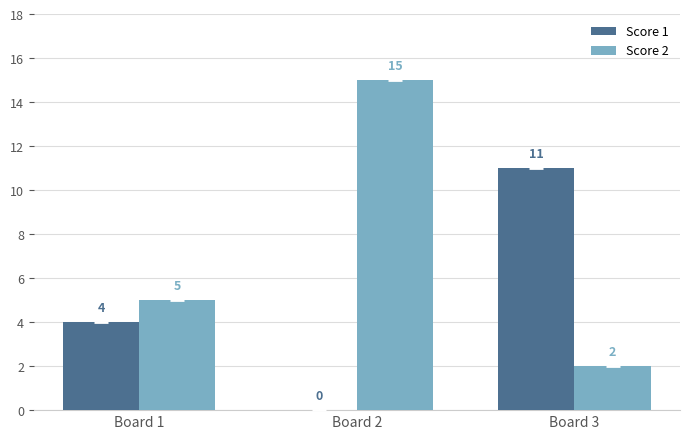

What is the difference between the Score 1 values at Board 2 and Board 3?

11